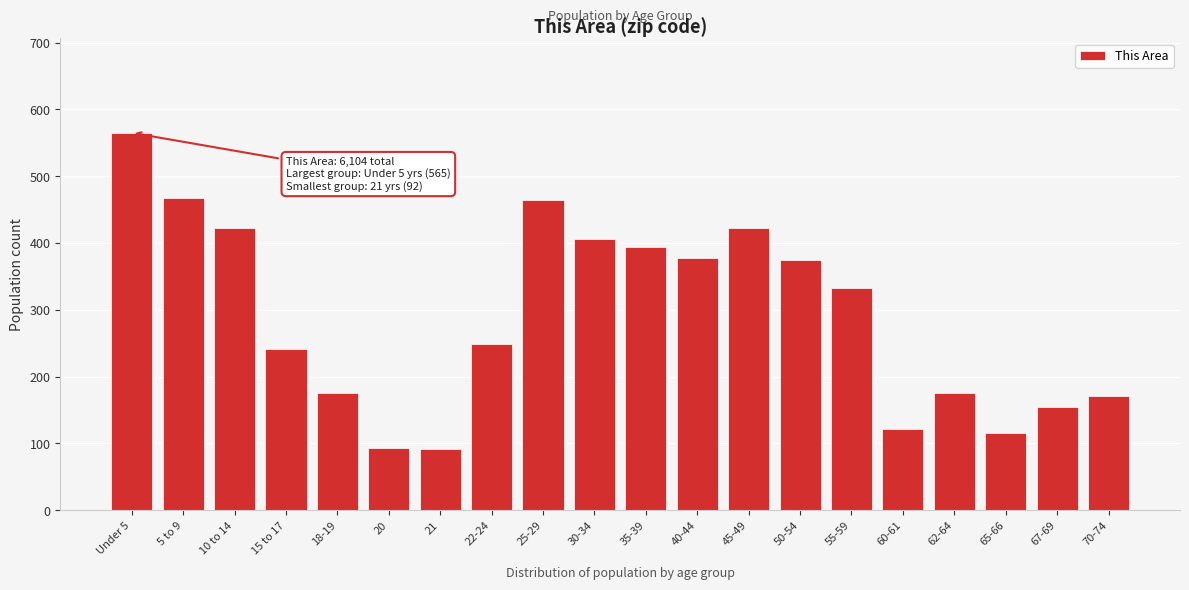

What is the value of the 19th bar from the left?

154